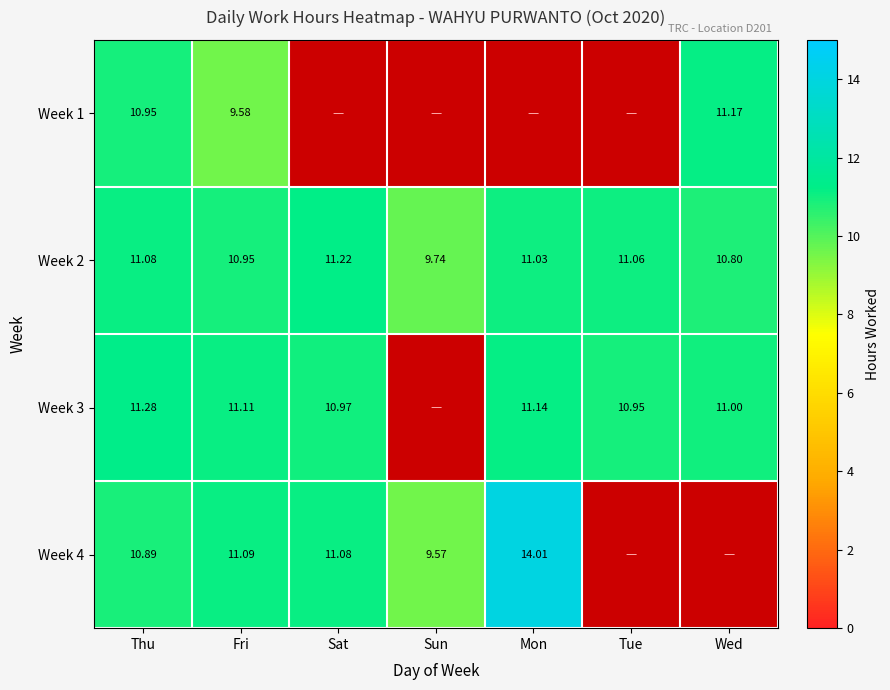

How many data points in Week 2 are less than 11?

3